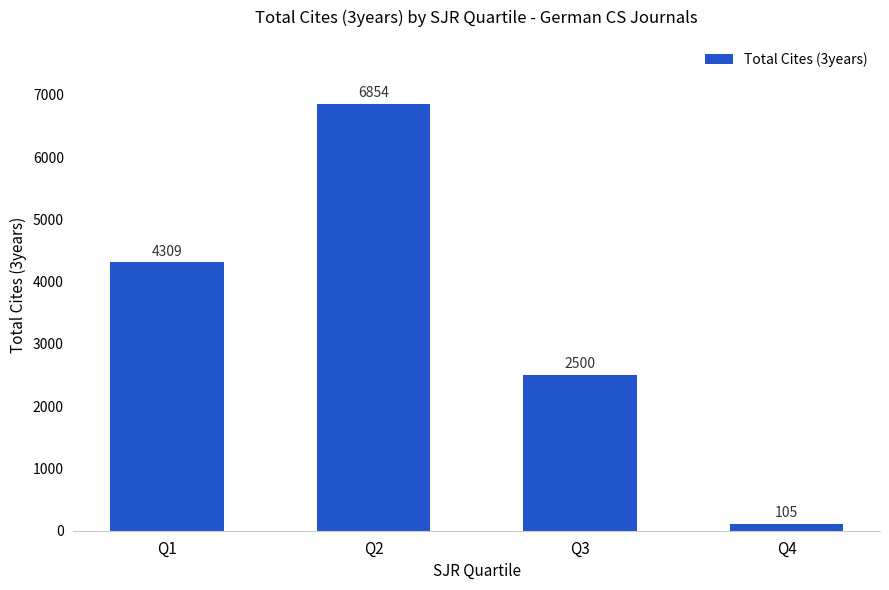

What is the sum of all values?

13768